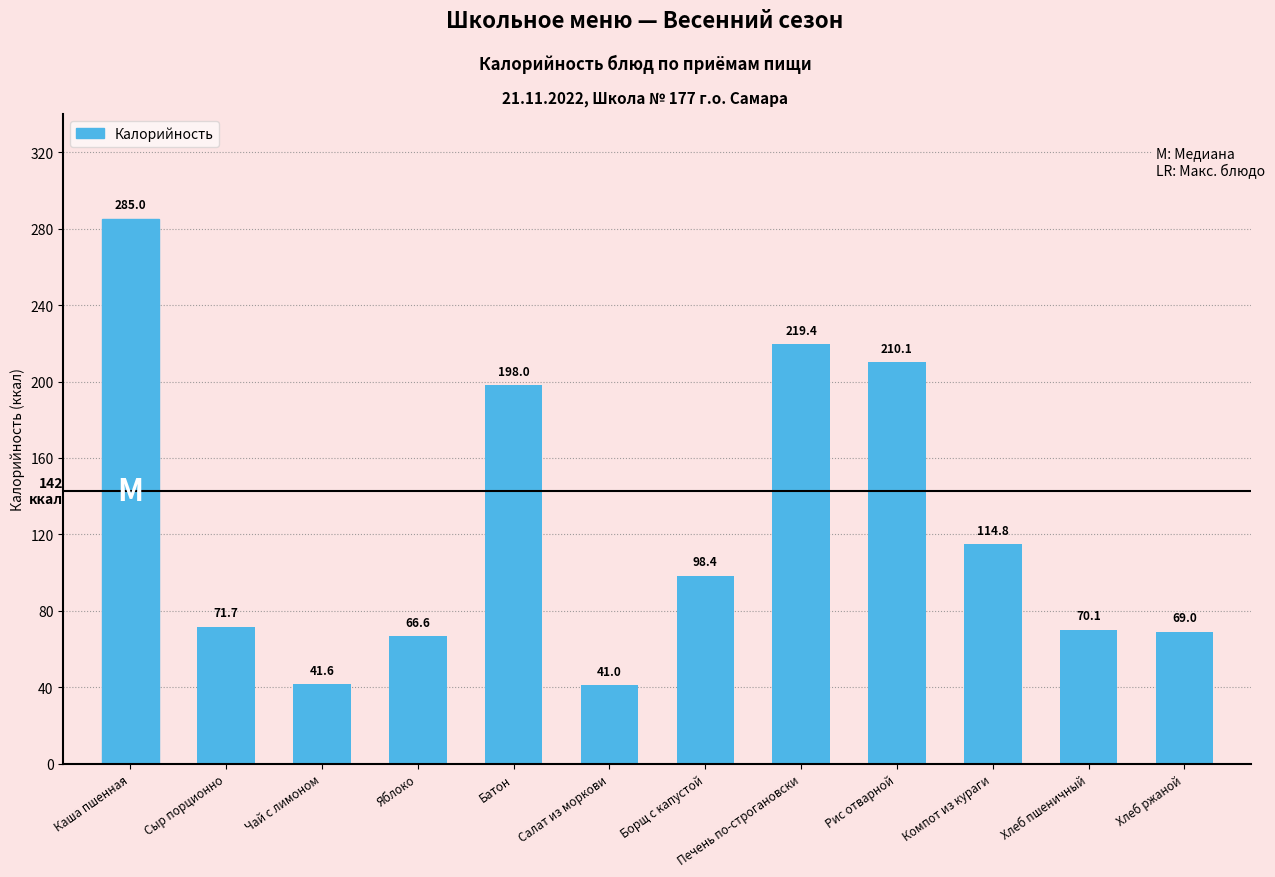

The value at Салат из моркови is 41.0. True or false?

True